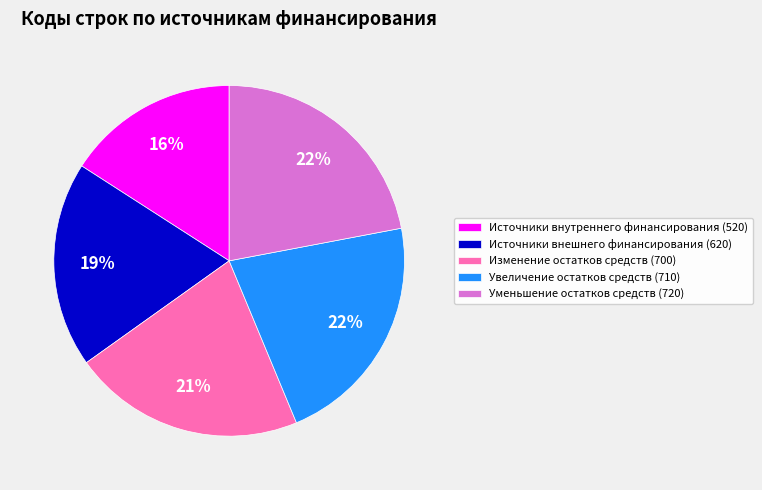

Between Источники внутреннего финансирования (520) and Изменение остатков средств (700), which is larger?

Изменение остатков средств (700)